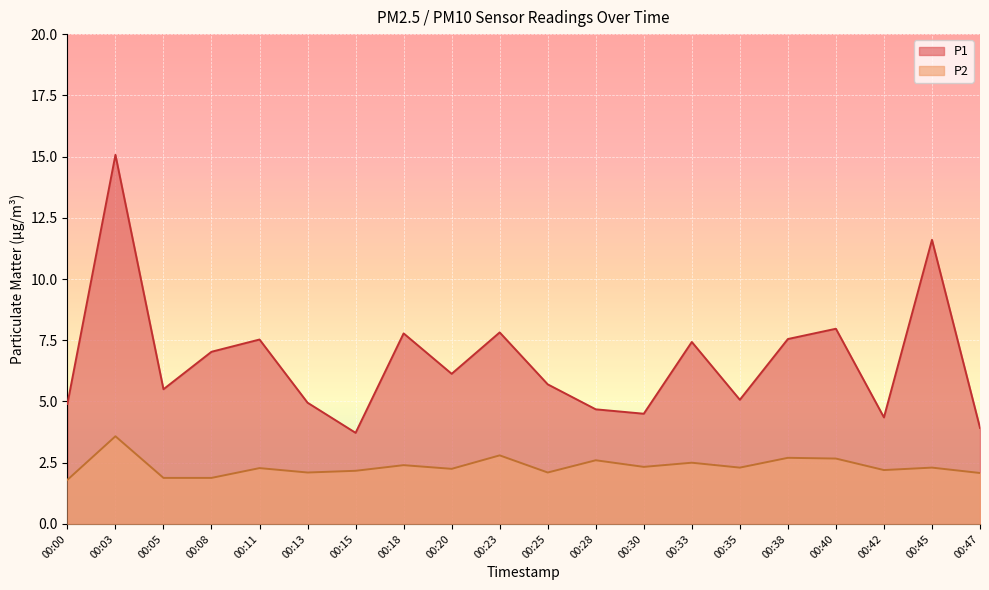

Reading right to left, transcribe all the data shown in this chart.

P1: 3.9	11.6	4.3	8.0	7.5	5.1	7.4	4.5	4.7	5.7	7.8	6.1	7.8	3.7	5.0	7.5	7.0	5.5	15.1	4.9
P2: 2.1	2.3	2.2	2.7	2.7	2.3	2.5	2.3	2.6	2.1	2.8	2.2	2.4	2.2	2.1	2.3	1.9	1.9	3.6	1.8